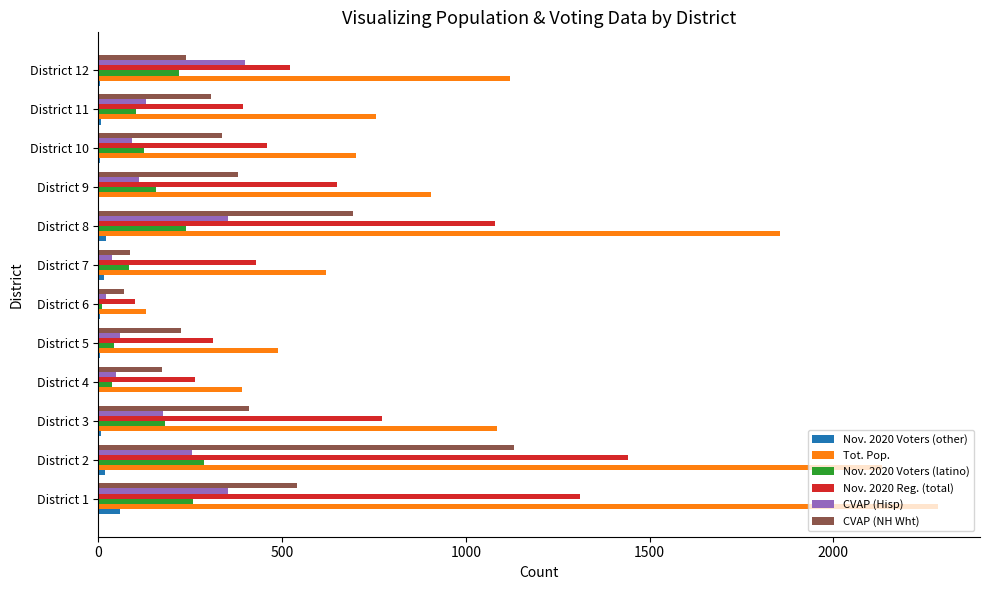

Which category has the highest value in the CVAP (Hisp) series?

District 12